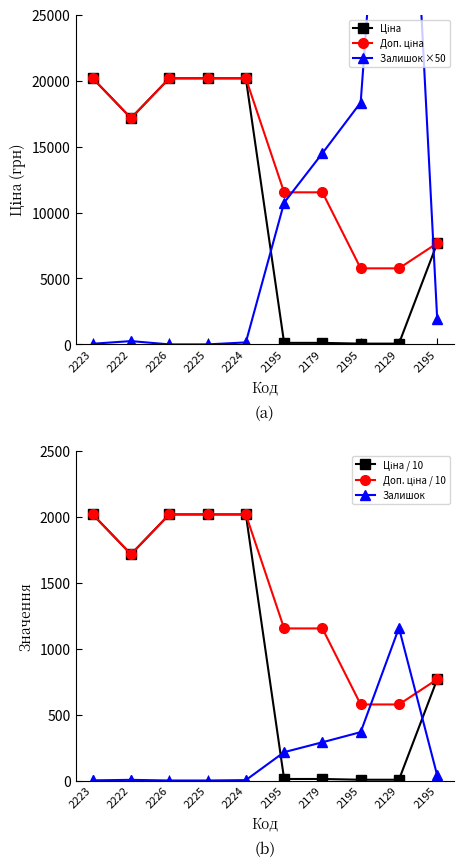

At 2179, list the series in order from smallest to largest.

Ціна / 10, Ціна, Залишок, Доп. ціна / 10, Доп. ціна, Залишок ×50